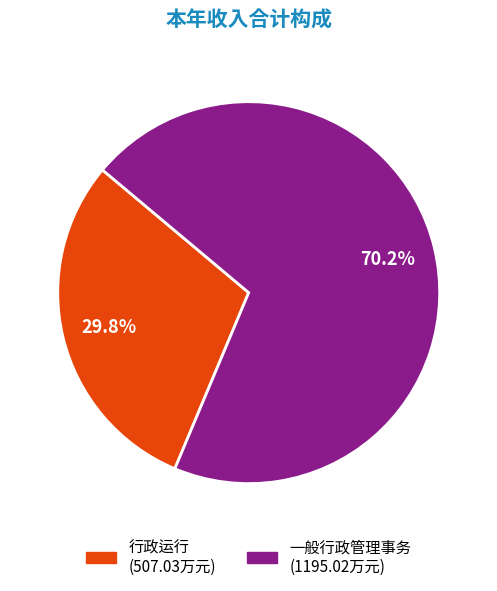

Is there a majority slice in this chart?

Yes